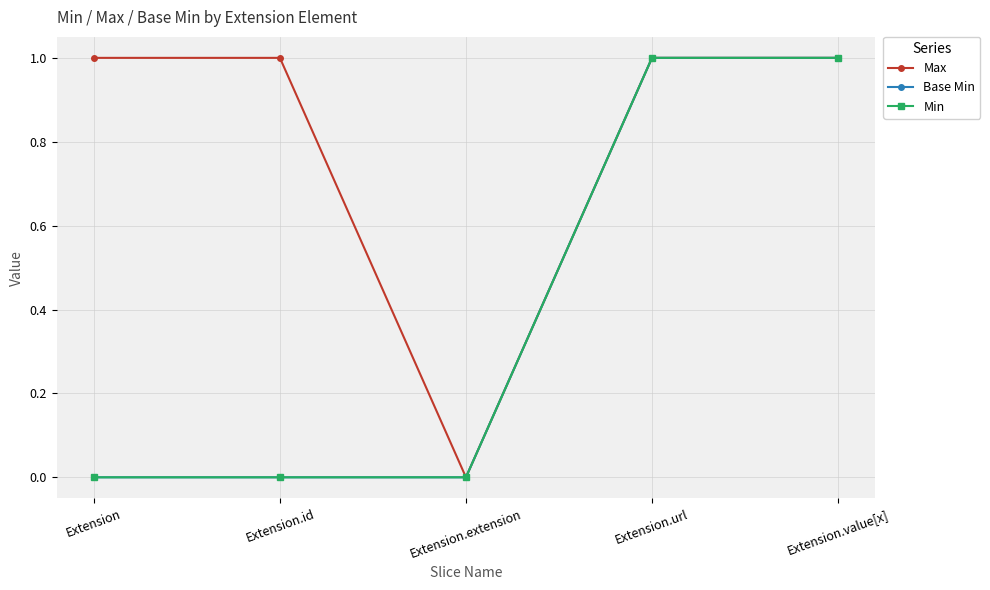

Is this an area chart (filled region under the line)?

No